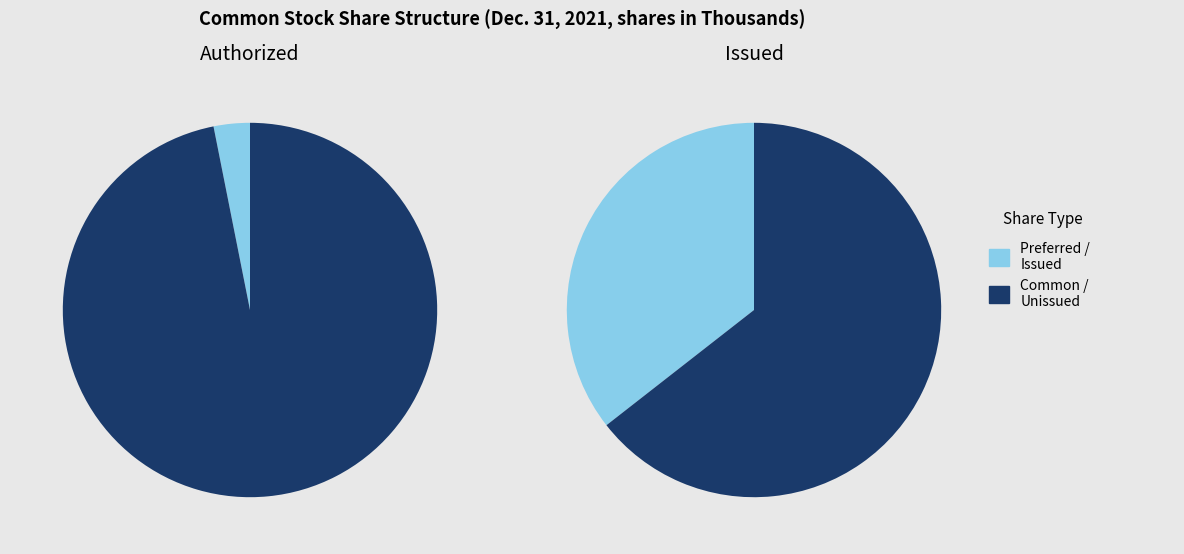

Does any single category account for the majority?

Yes